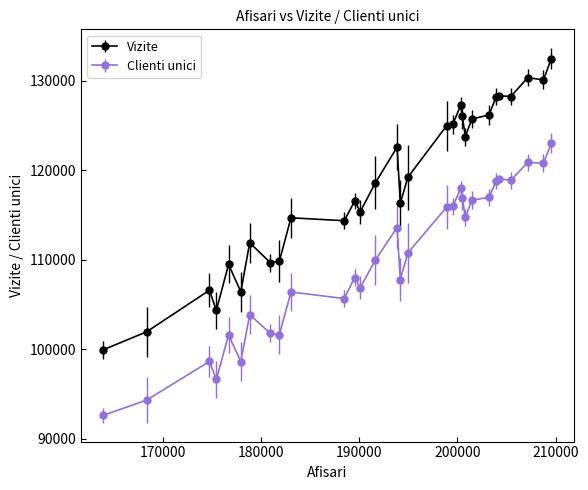

True or false: Vizite has more than 1 points higher than both neighbors.

True